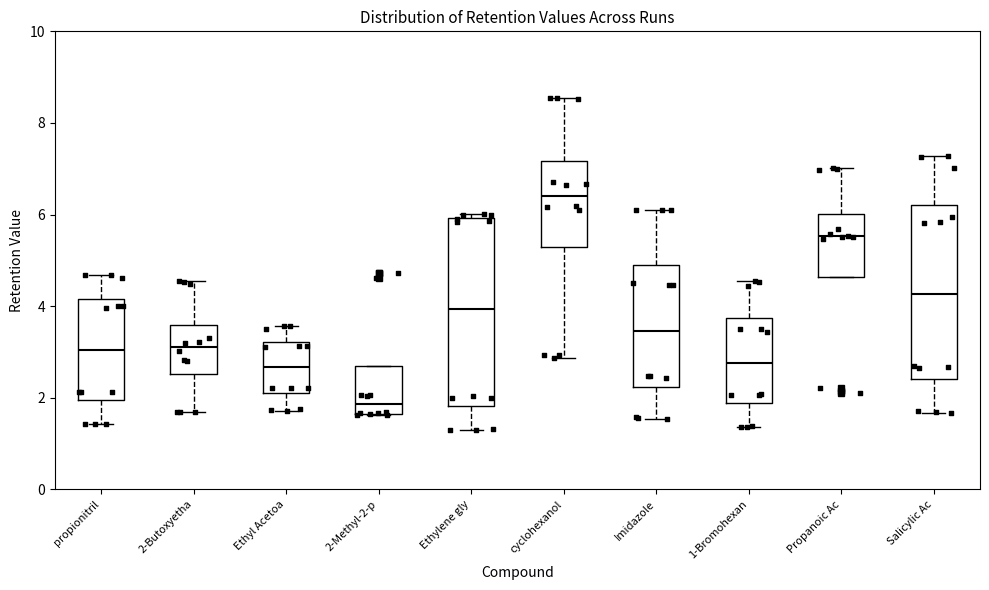

Reading left to right, read every box against the y-axis: the position of its median line, the range the box covers, and the ends of its whiskers. The values are not printed on the chart, so give them approximately, as read against the axis.

propionitril: median 3.0, box 2.0 to 4.2, whiskers 1.4 to 4.6
2-Butoxyetha: median 3.2, box 2.6 to 3.6, whiskers 1.6 to 4.6
Ethyl Acetoa: median 2.6, box 2.0 to 3.2, whiskers 1.8 to 3.6
2-Methyl-2-p: median 1.8, box 1.6 to 2.6, whiskers 1.6 to 2.6
Ethylene gly: median 4.0, box 1.8 to 6.0, whiskers 1.2 to 6.0 (just above the box's upper edge)
cyclohexanol: median 6.4, box 5.4 to 7.2, whiskers 2.8 to 8.6
Imidazole: median 3.4, box 2.2 to 4.8, whiskers 1.6 to 6.2
1-Bromohexan: median 2.8, box 1.8 to 3.8, whiskers 1.4 to 4.6
Propanoic Ac: median 5.6, box 4.6 to 6.0, whiskers 4.6 to 7.0
Salicylic Ac: median 4.2, box 2.4 to 6.2, whiskers 1.6 to 7.2